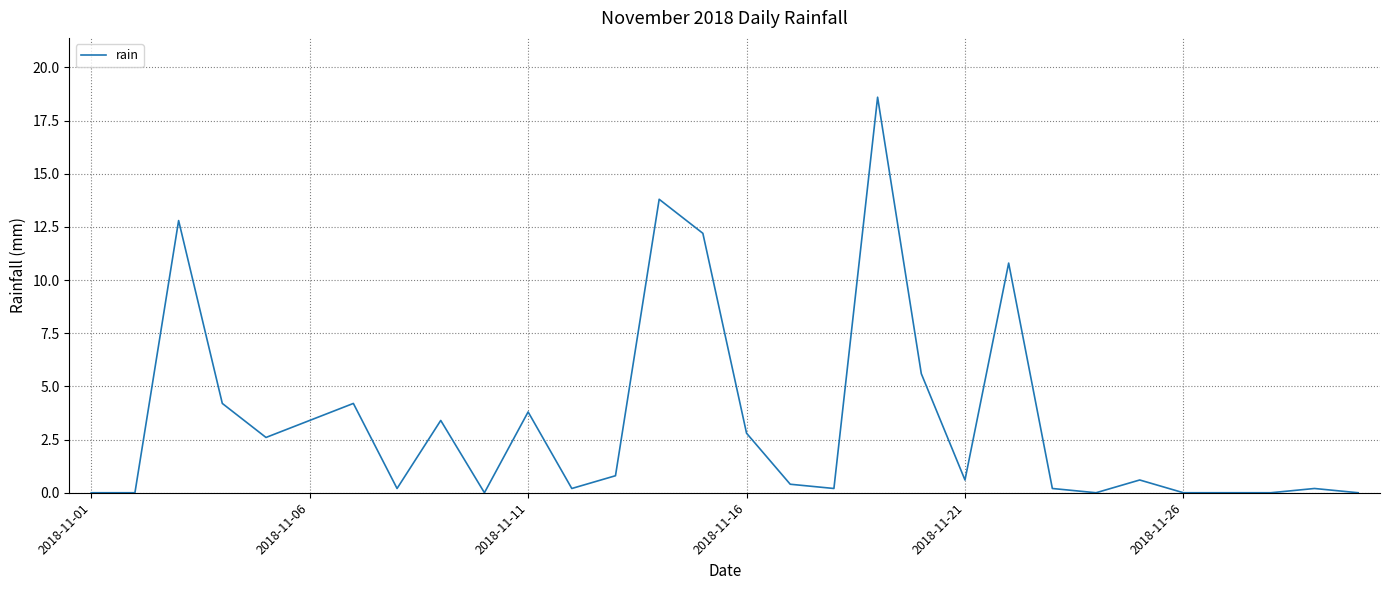

What is the maximum value shown in the chart?

18.6